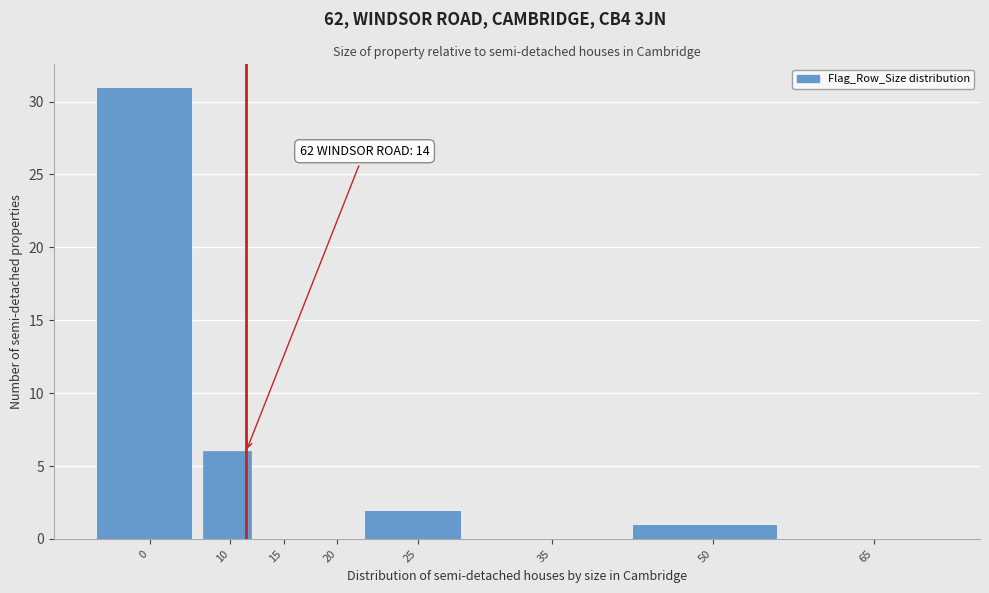

Reading left to right, what are all the values shown in this chart?

0=31	10=6	15=0	20=0	25=2	35=0	50=1	65=0